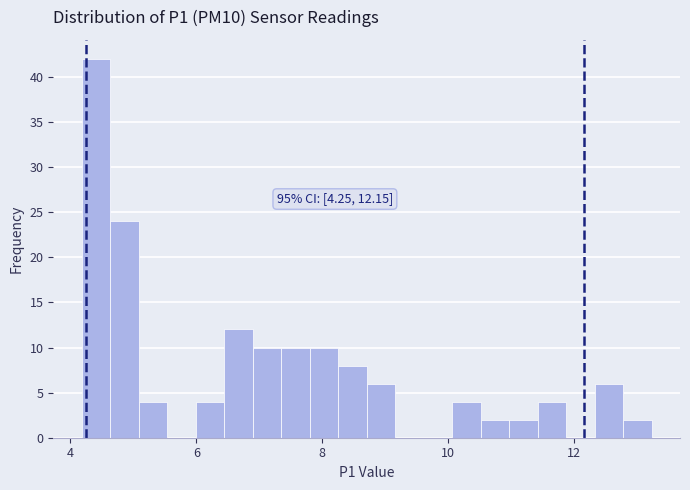

Around what value on the x-axis is the tallest bar? Give the approximate position of its centre, as read against the axis.

4.4